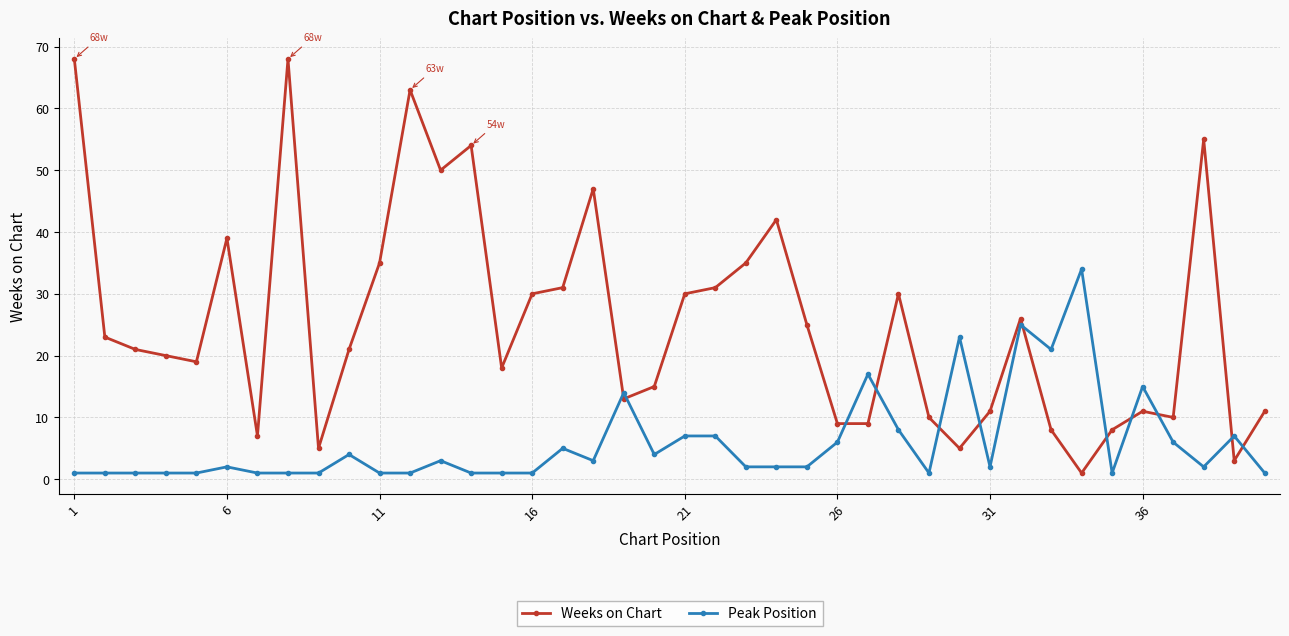

Rank the series by their average value, from lowest to highest.

Peak Position, Weeks on Chart